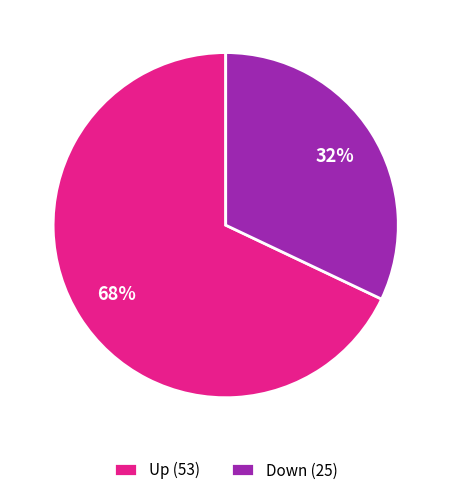

How many slices are in this pie chart?

2